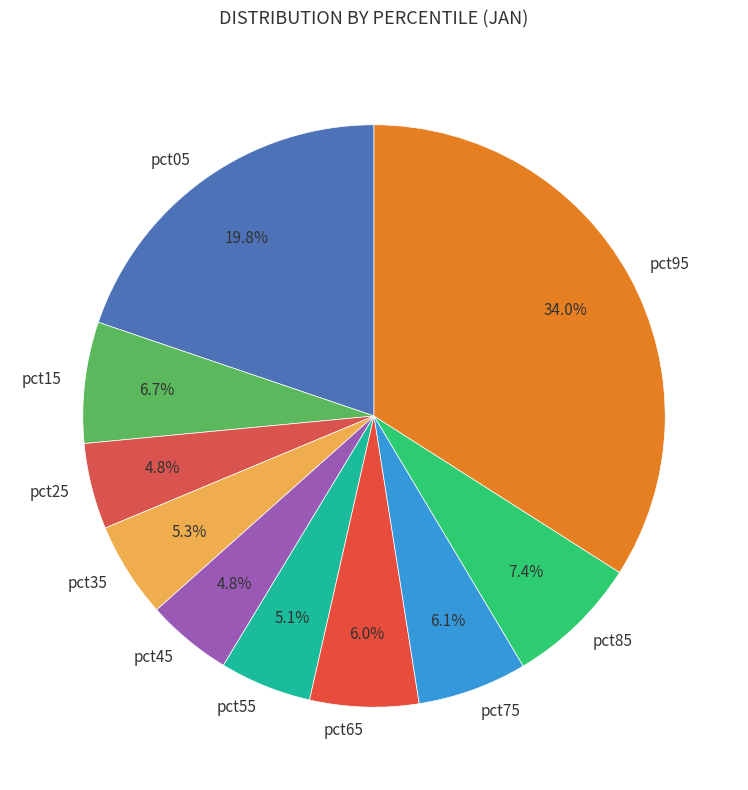

What percentage is NOT represented by pct85?

92.6%